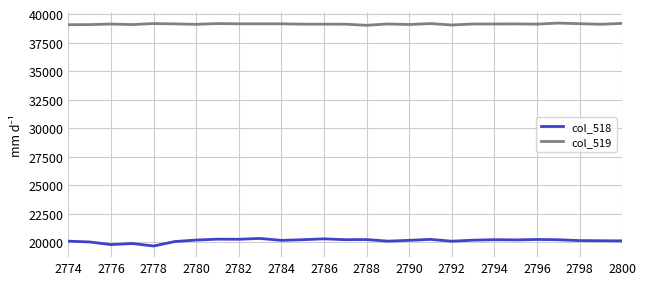

Which series has the largest total across all categories?

col_519